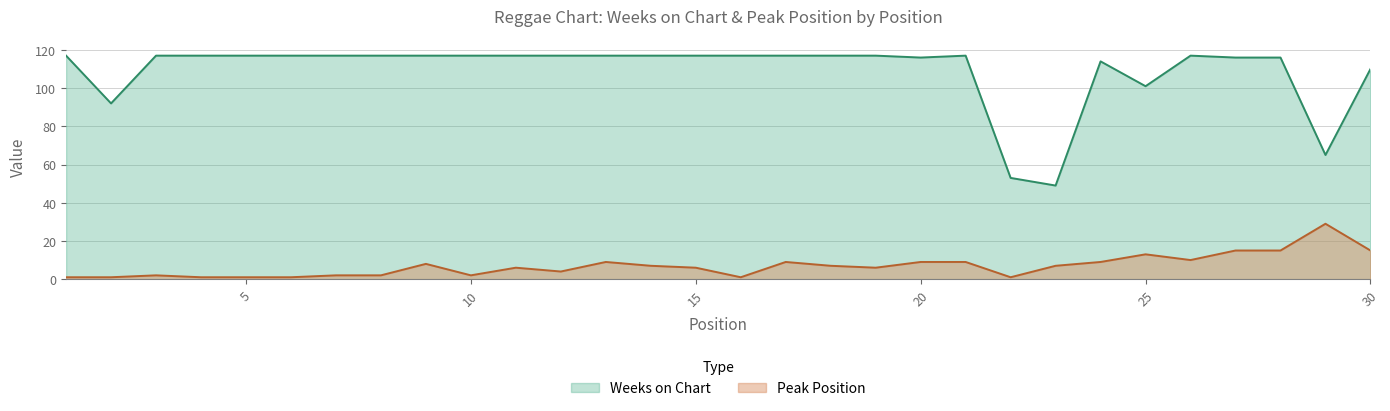

True or false: Weeks on Chart has more than 0 points higher than both neighbors.

True